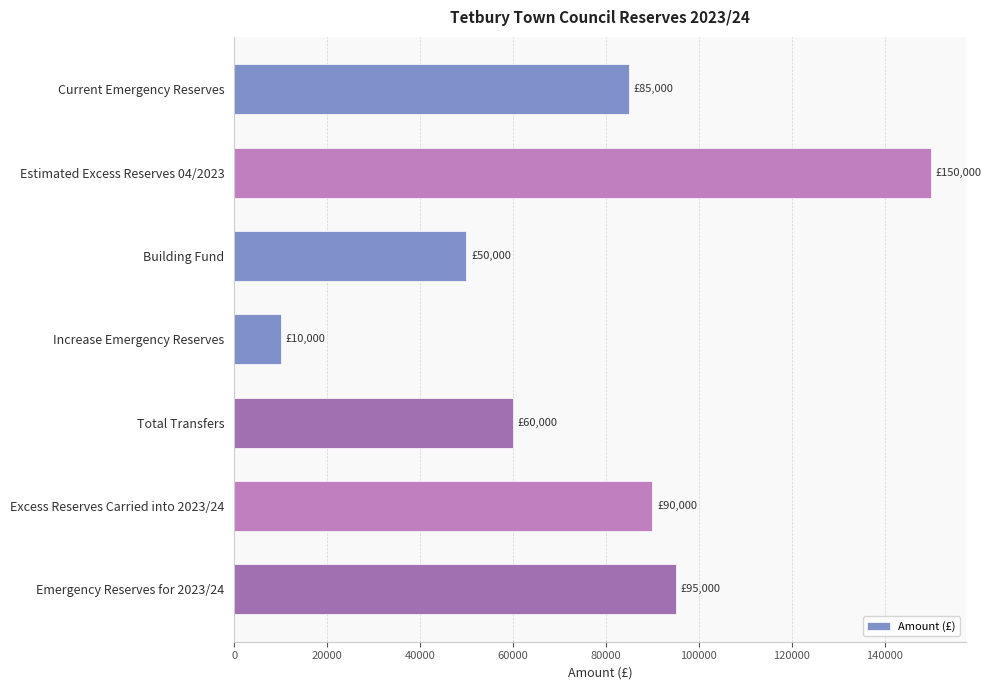

List the labels in order of value, largest first.

Estimated Excess Reserves 04/2023, Emergency Reserves for 2023/24, Excess Reserves Carried into 2023/24, Current Emergency Reserves, Total Transfers, Building Fund, Increase Emergency Reserves